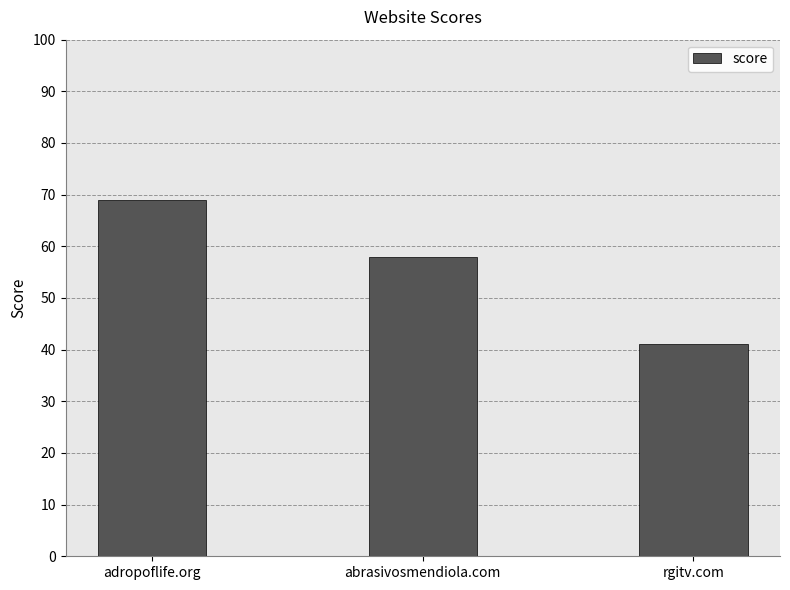

What is the maximum value shown in the chart?

69